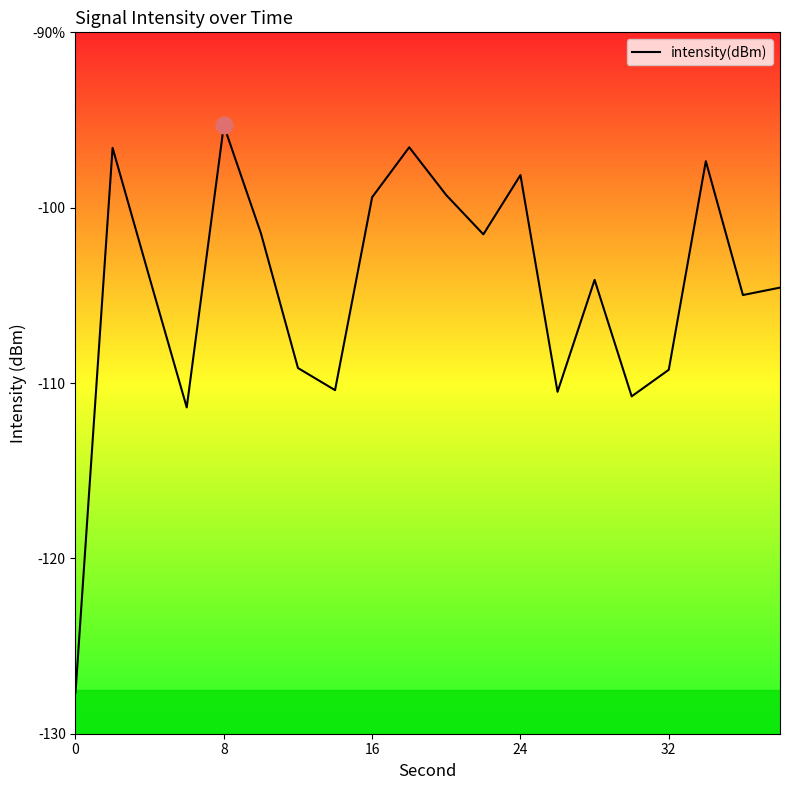

Does the chart display data point markers on the line(s)?

No